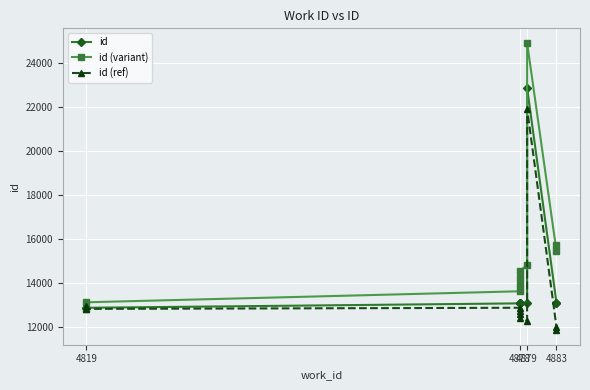

What is the maximum value for id (ref)?

21937